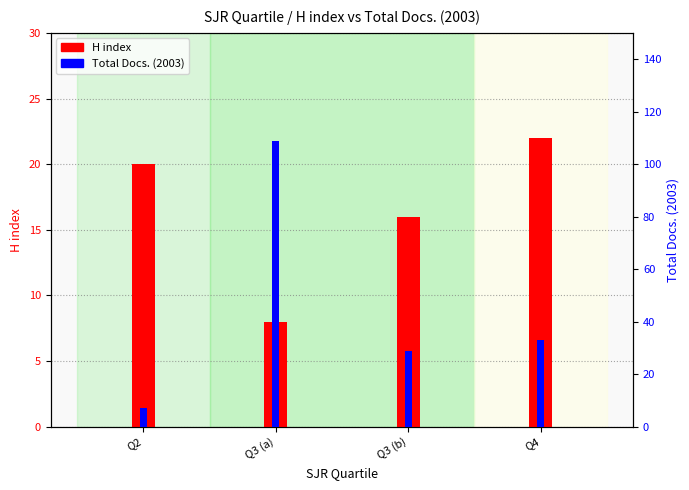

Between Q3 (a) and Q4, which series saw the biggest shift?

Total Docs. (2003)